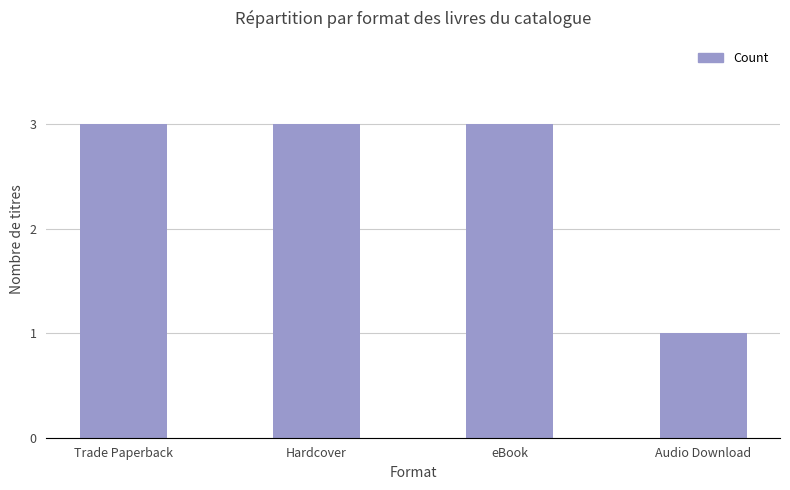

What position from the left is Trade Paperback?

1